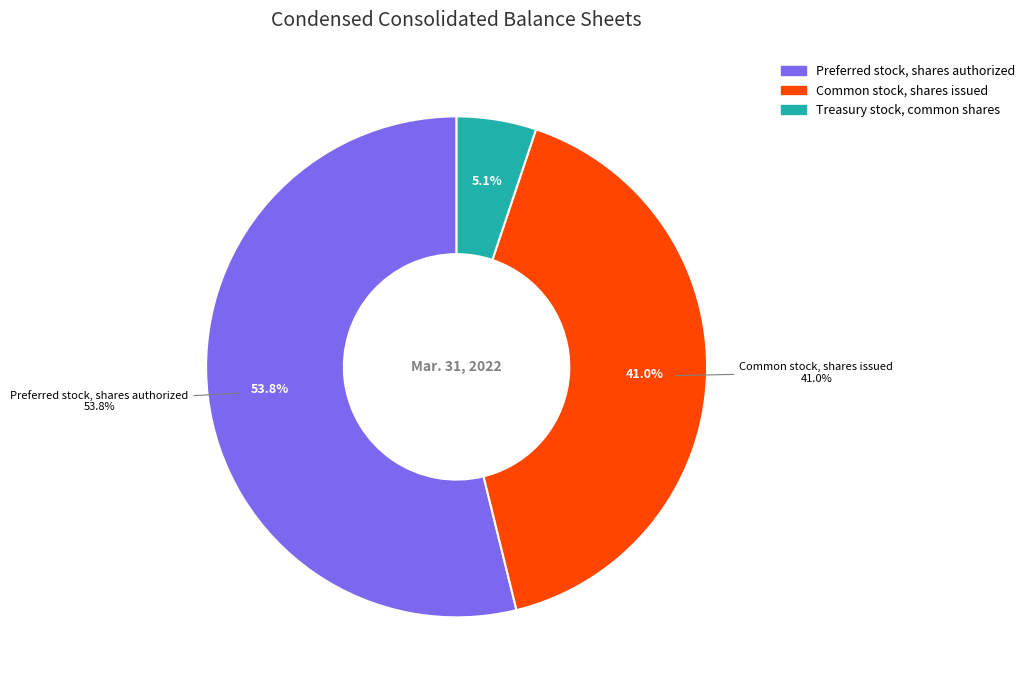

Does Treasury stock, common shares account for over 50% of the chart?

No